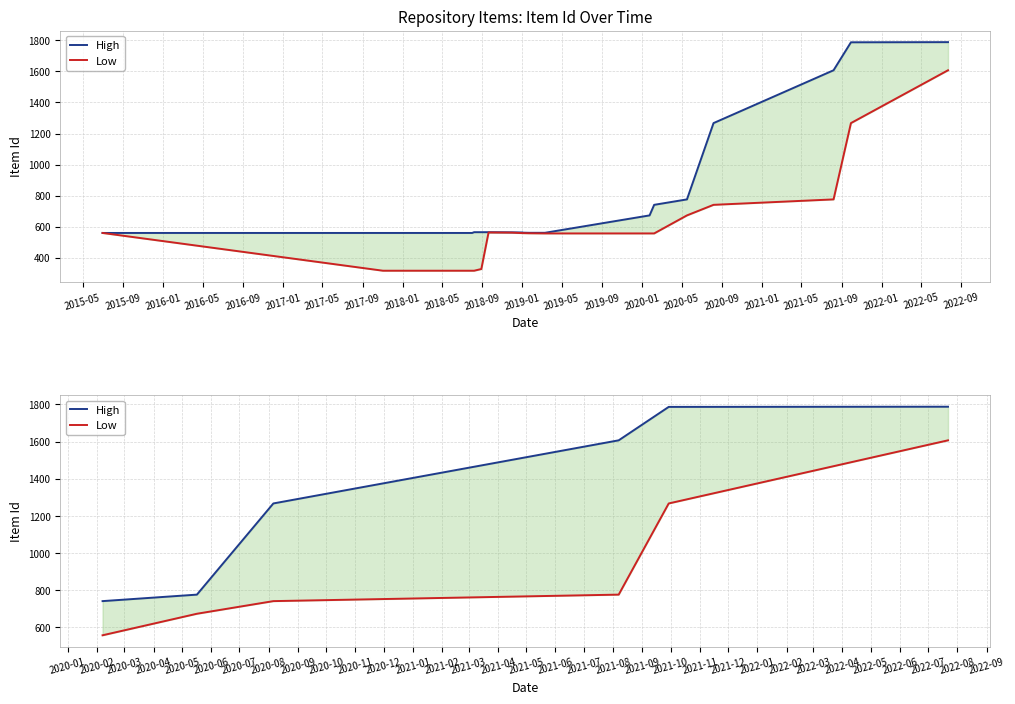

What is the sum of all Low values?

5621